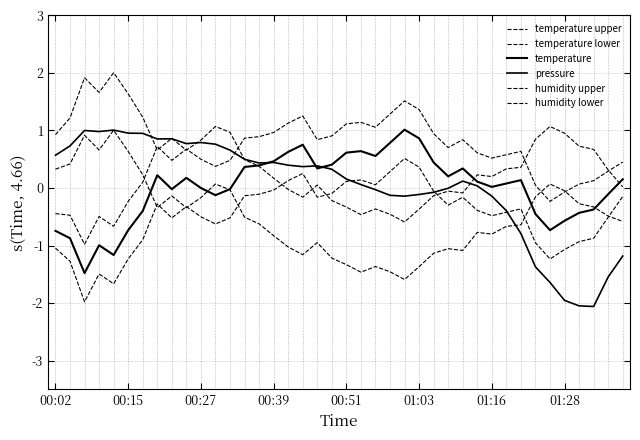

Is this an area chart (filled region under the line)?

No